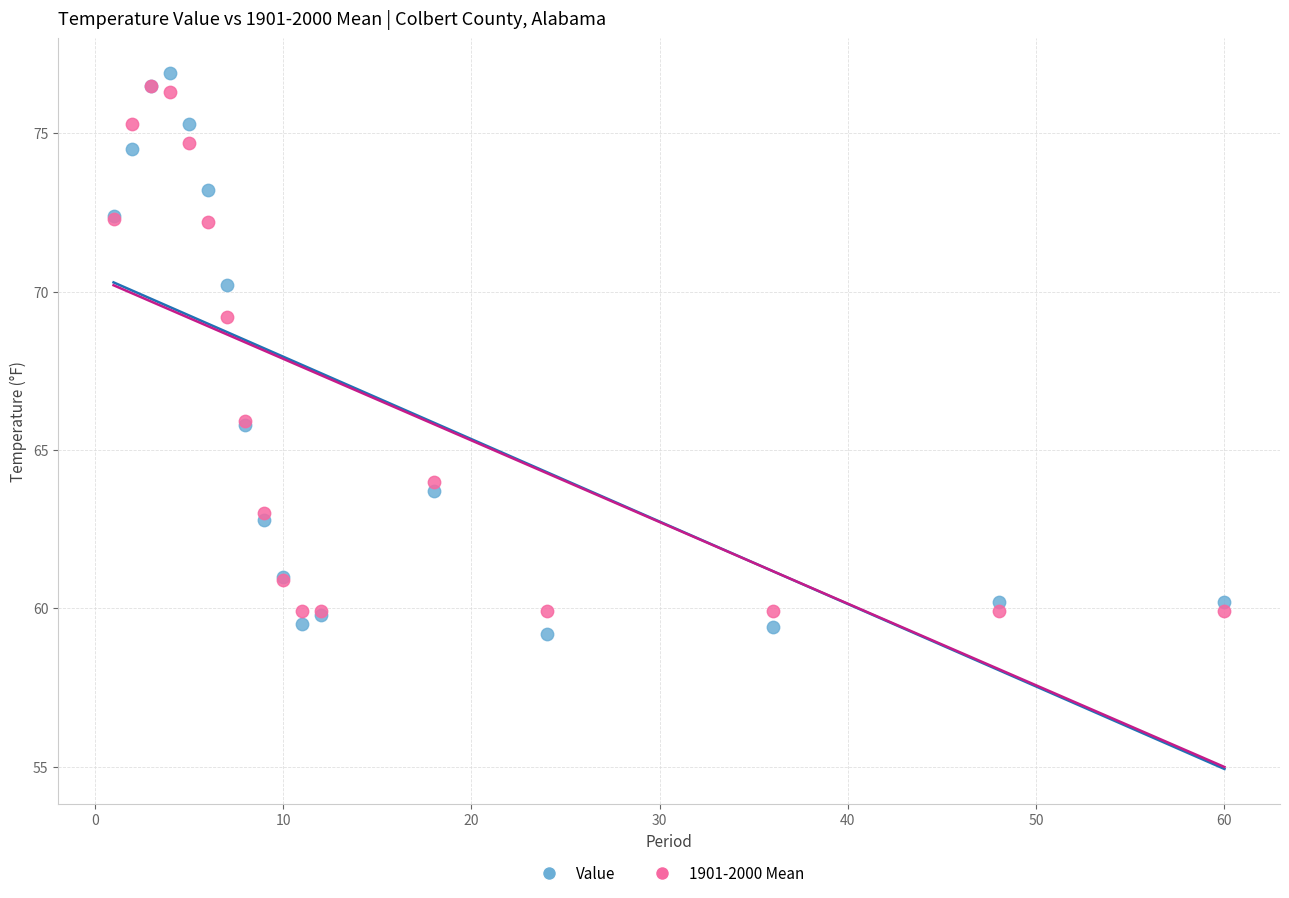

Which series contains the lowest Y value?

Value